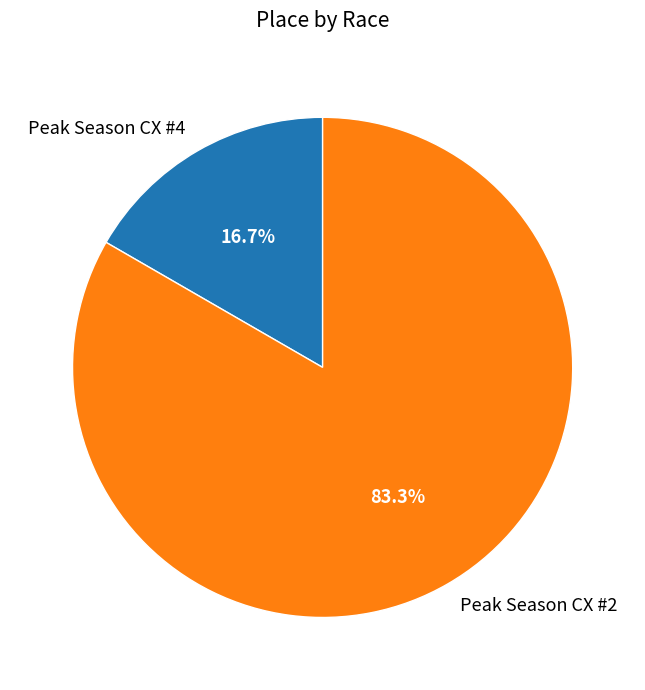

Which has a higher value, Peak Season CX #2 or Peak Season CX #4?

Peak Season CX #2